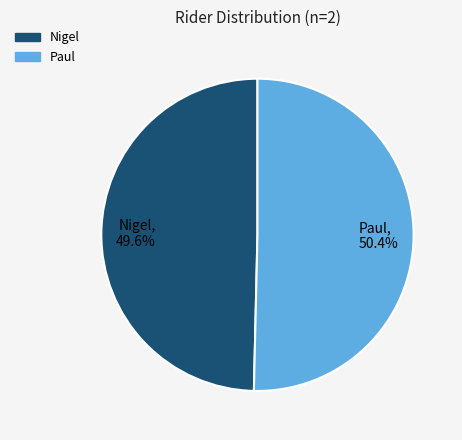

Approximately how many times larger is the value at Nigel compared to Paul?

1.0